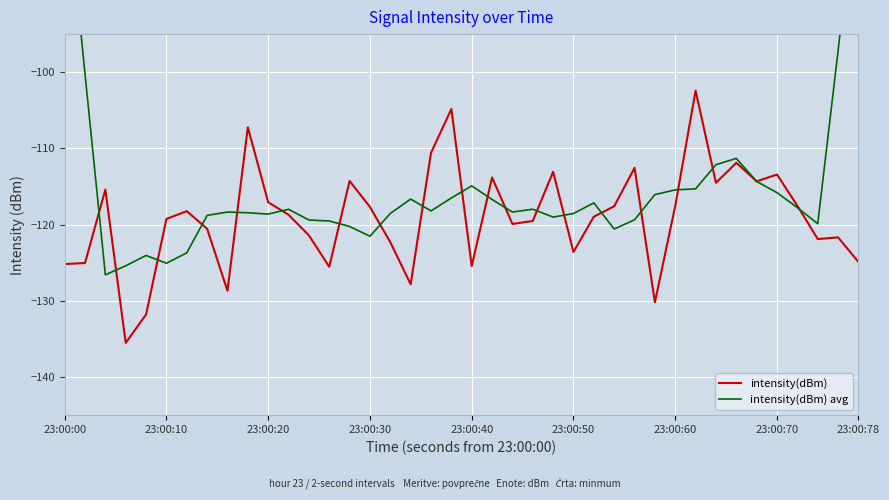

What is the value of the intensity(dBm) avg point at the 15th from the left?

-120.2